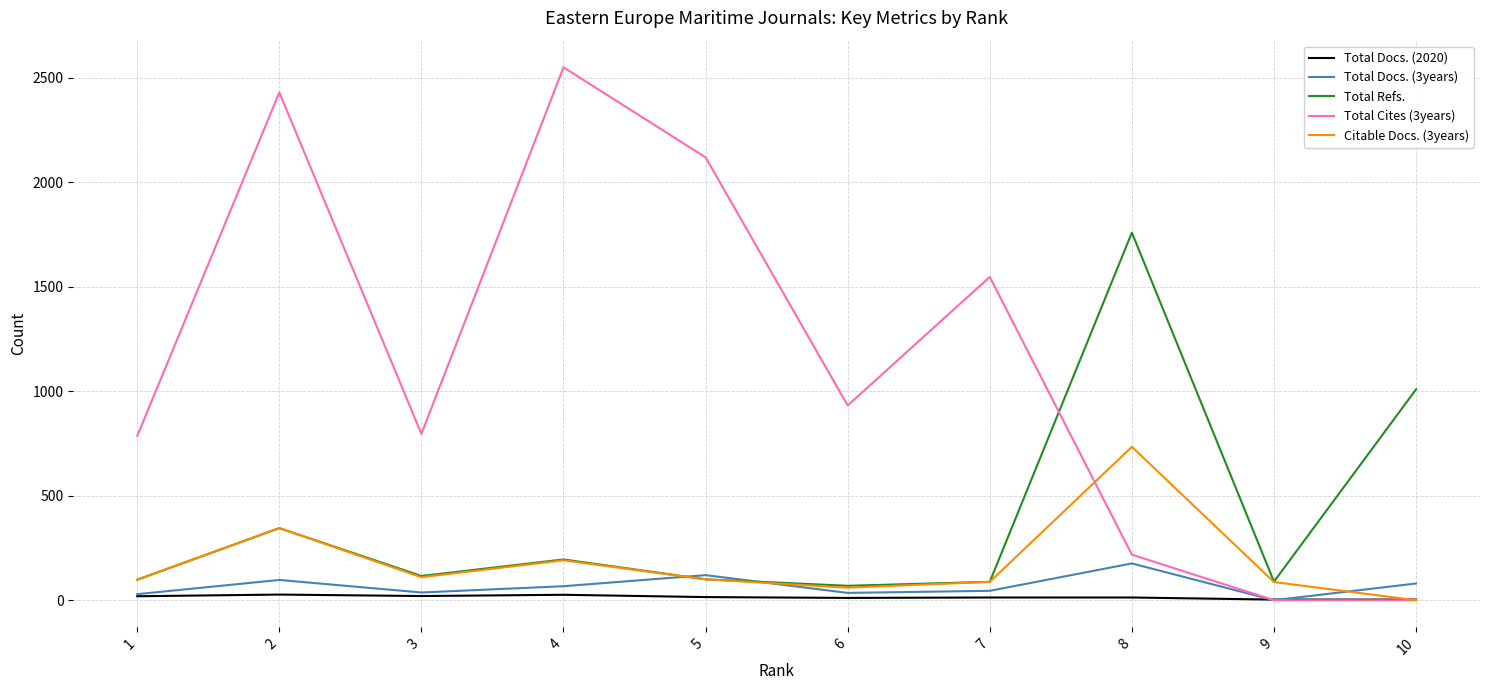

True or false: Total Docs. (3years) has more than 2 interior local peaks.

True